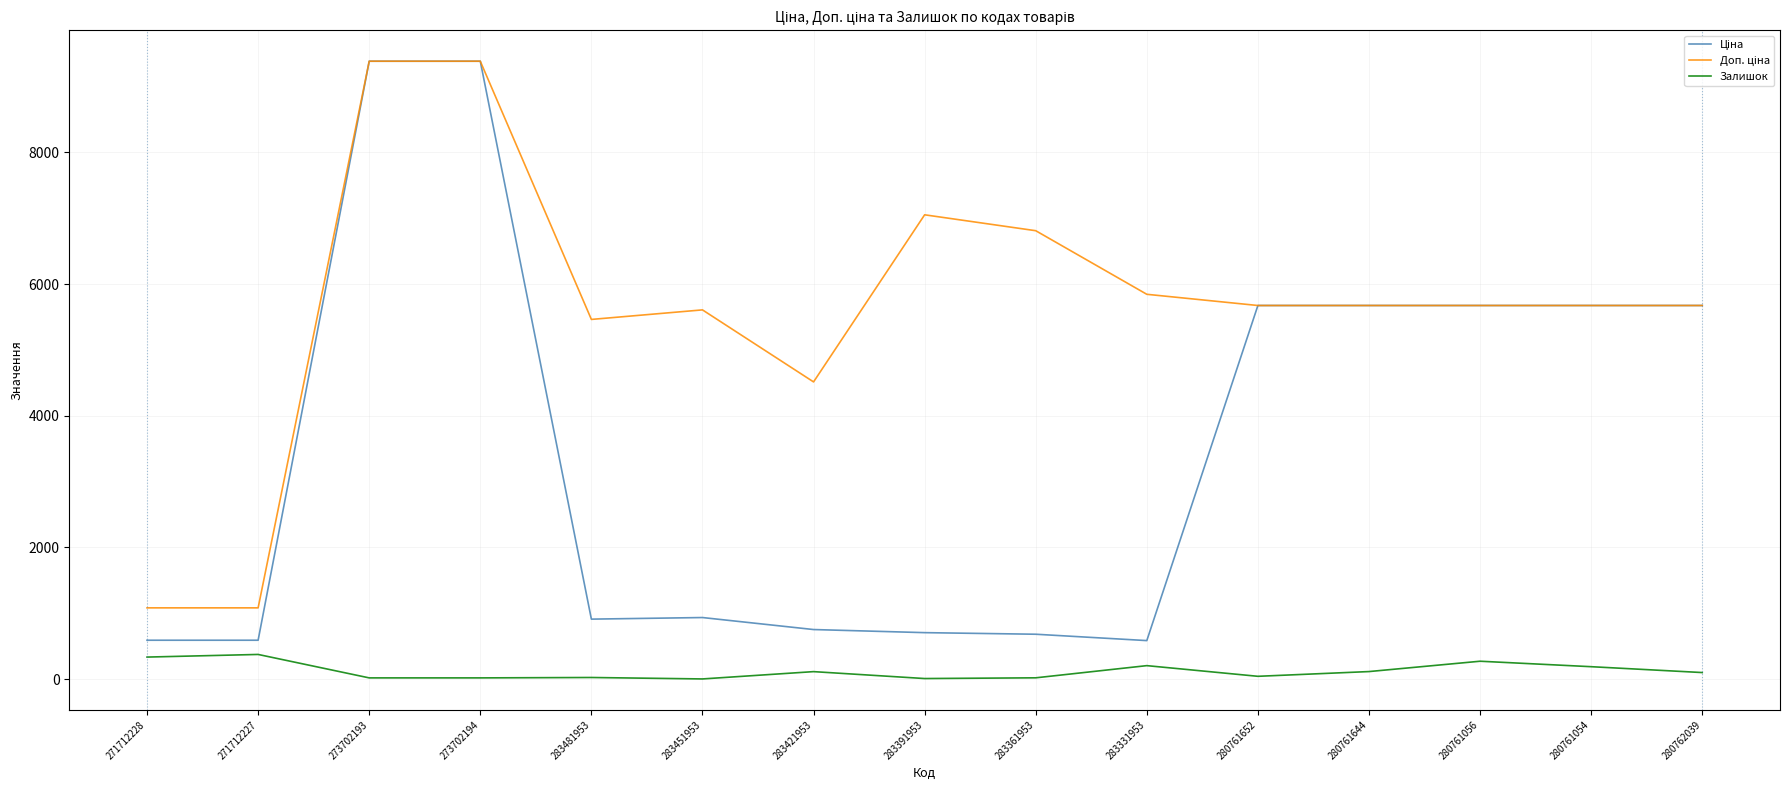

What is the difference between the second highest and minimum values in the Залишок series?

332.0